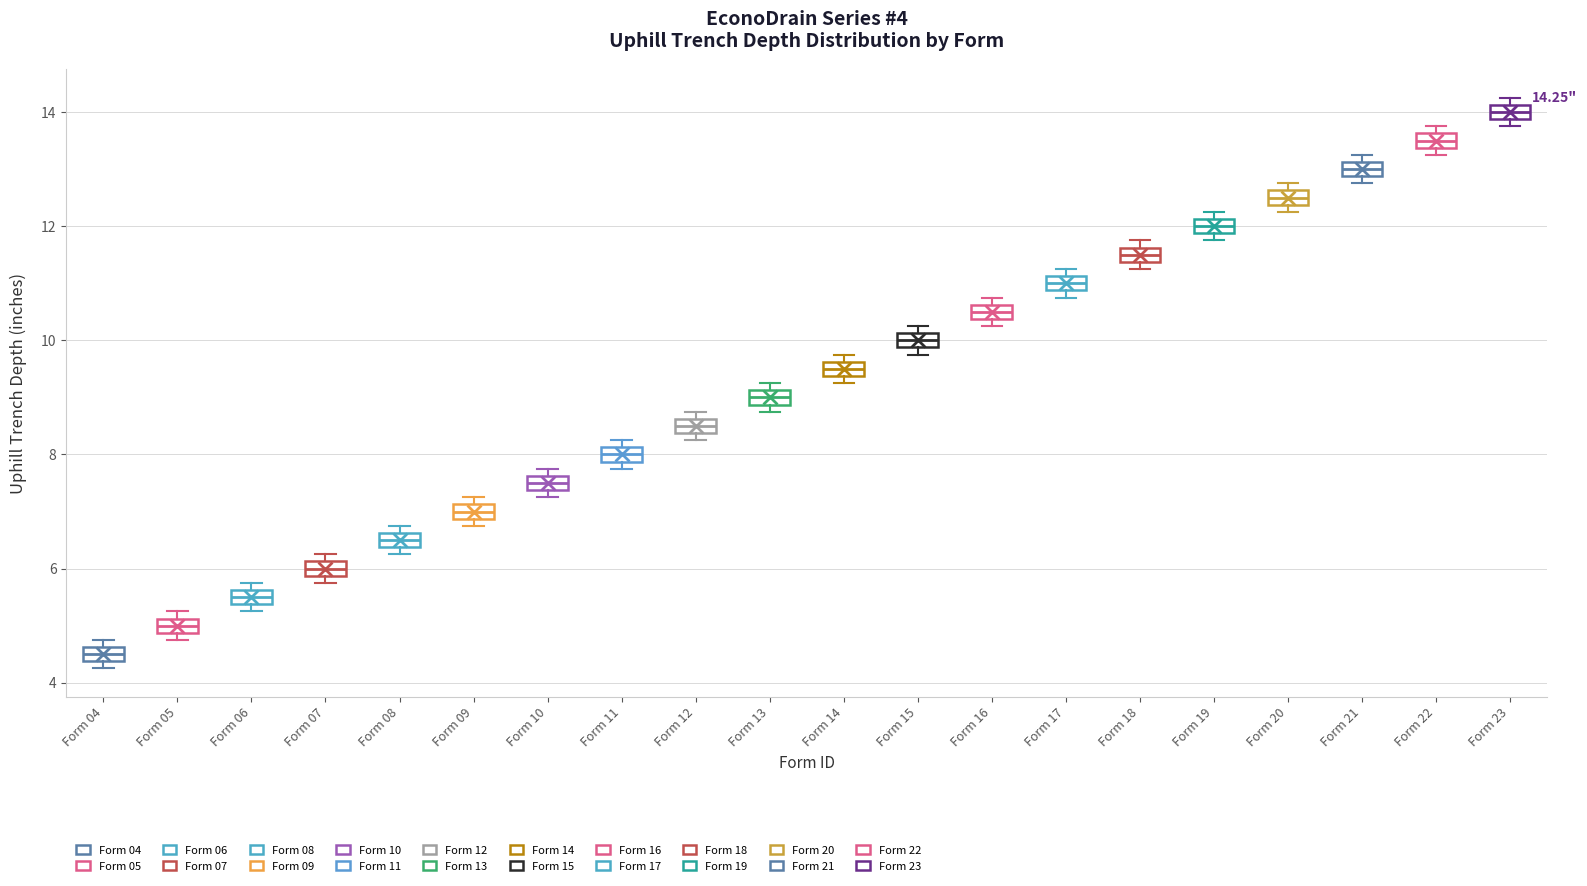

Which box's median line is the highest?

Form 23